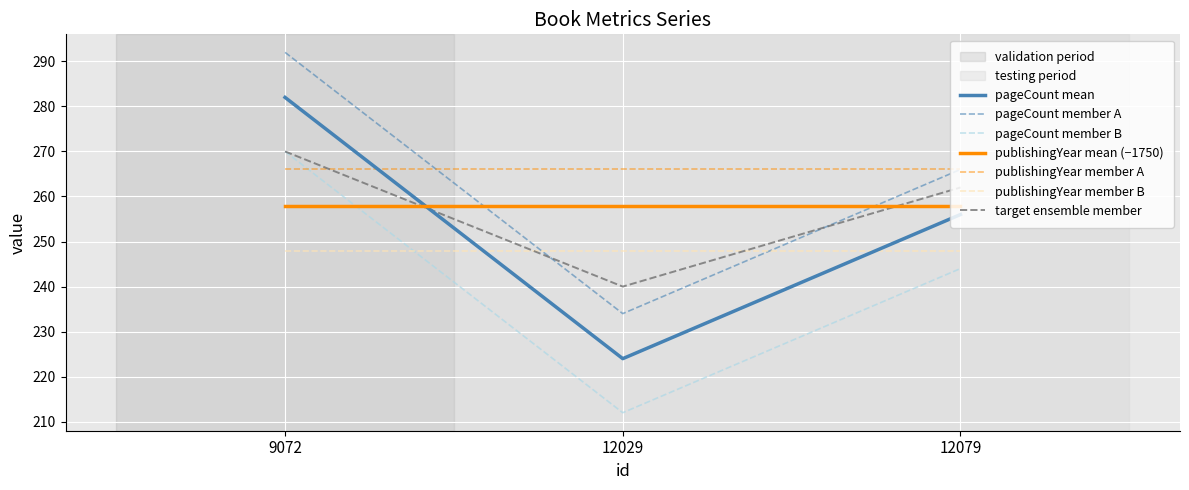

What is the spread (max minus min) of values at 12079?

22